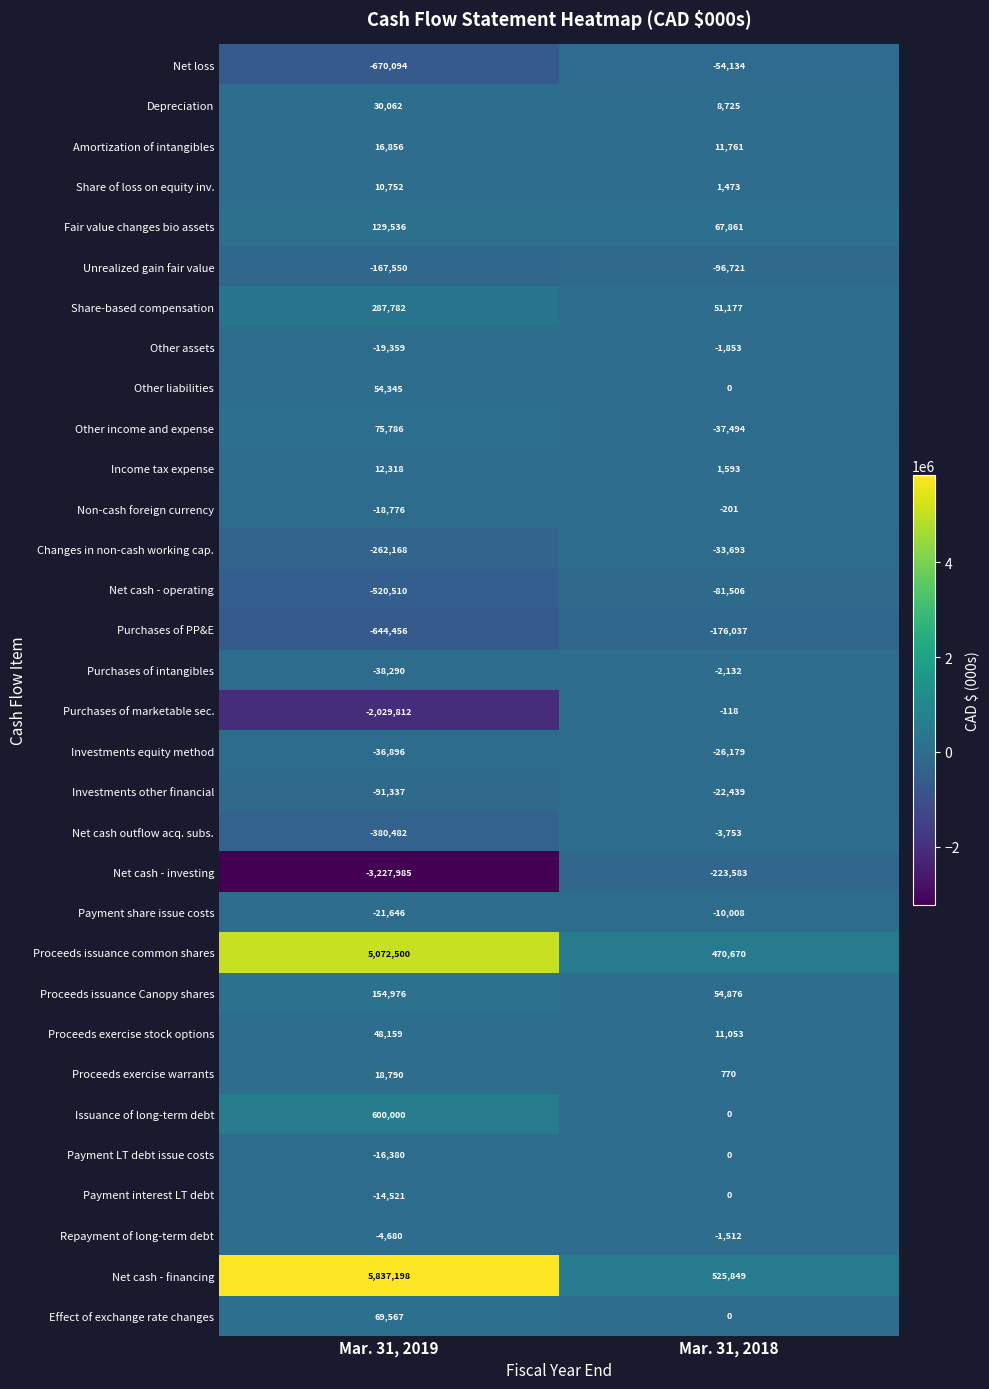

At which label is Payment LT debt issue costs closest to -8190?

Mar. 31, 2019